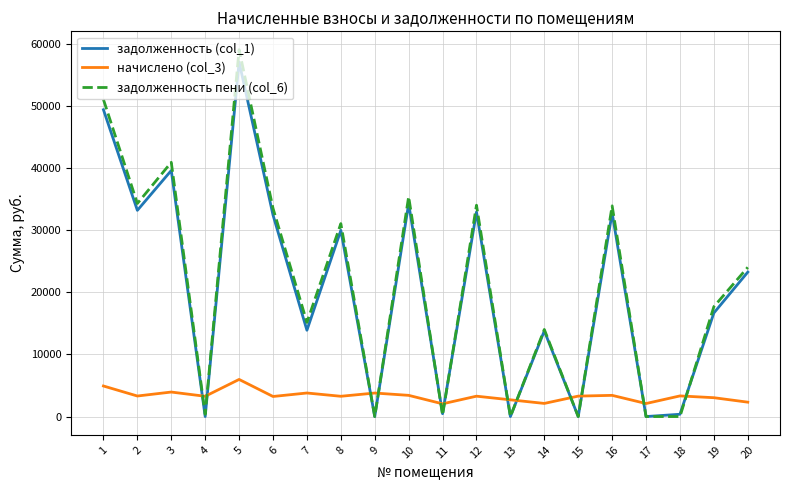

Which series has the widest spread of values?

задолженность пени (col_6)